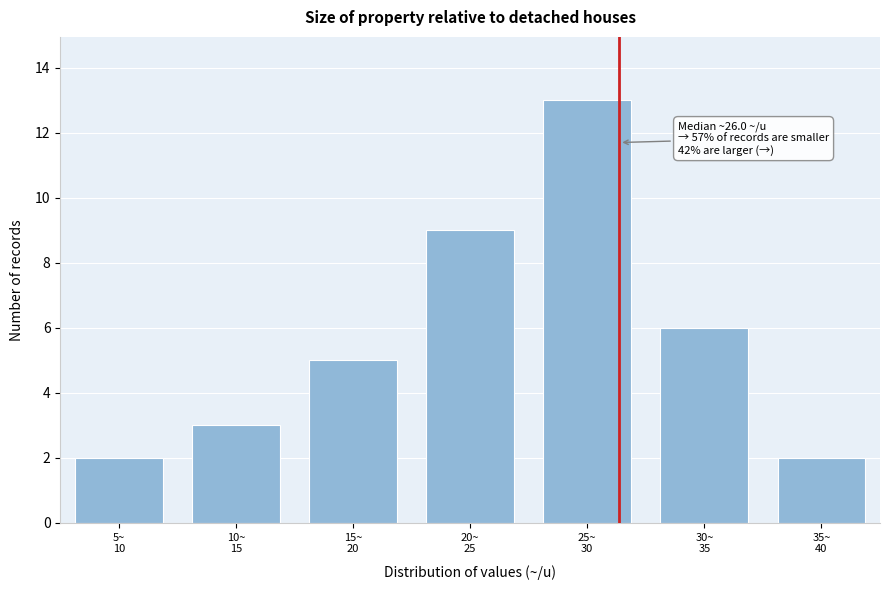

Reading left to right, what are all the values shown in this chart?

2	3	5	9	13	6	2